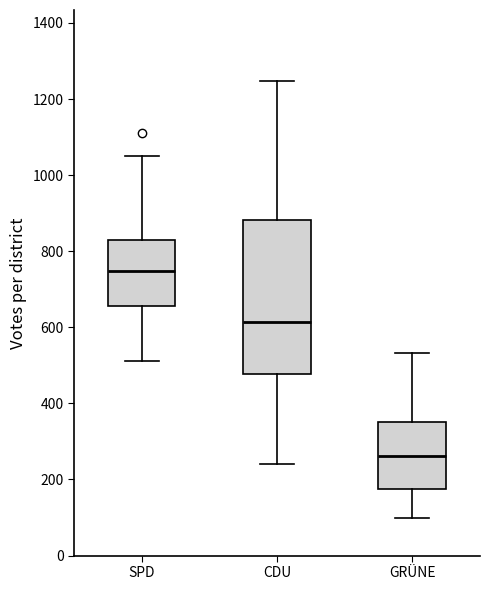

Which box's median line is the highest?

SPD